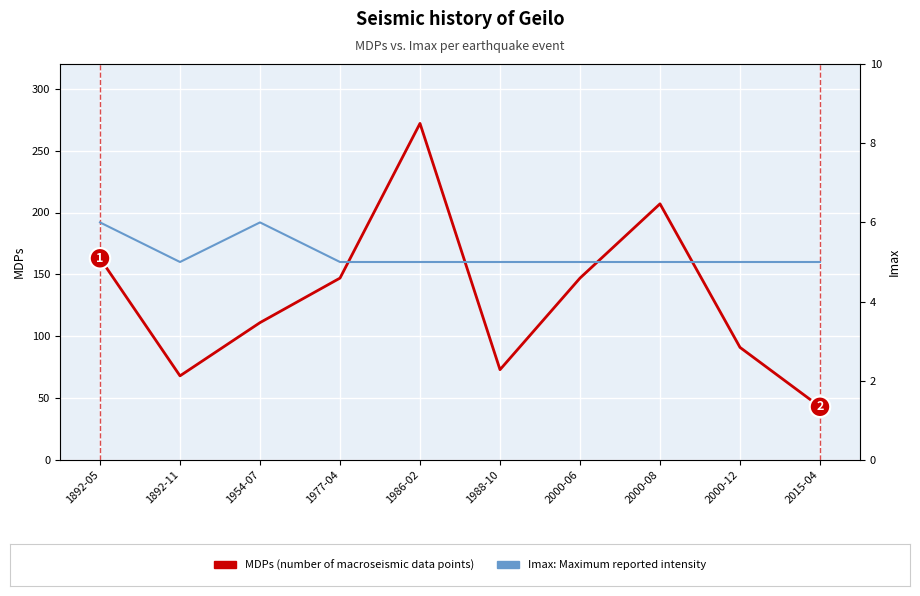

List the labels in order of MDPs (number of data points) value, largest first.

1986-02, 2000-08, 1892-05, 1977-04, 2000-06, 1954-07, 2000-12, 1988-10, 1892-11, 2015-04